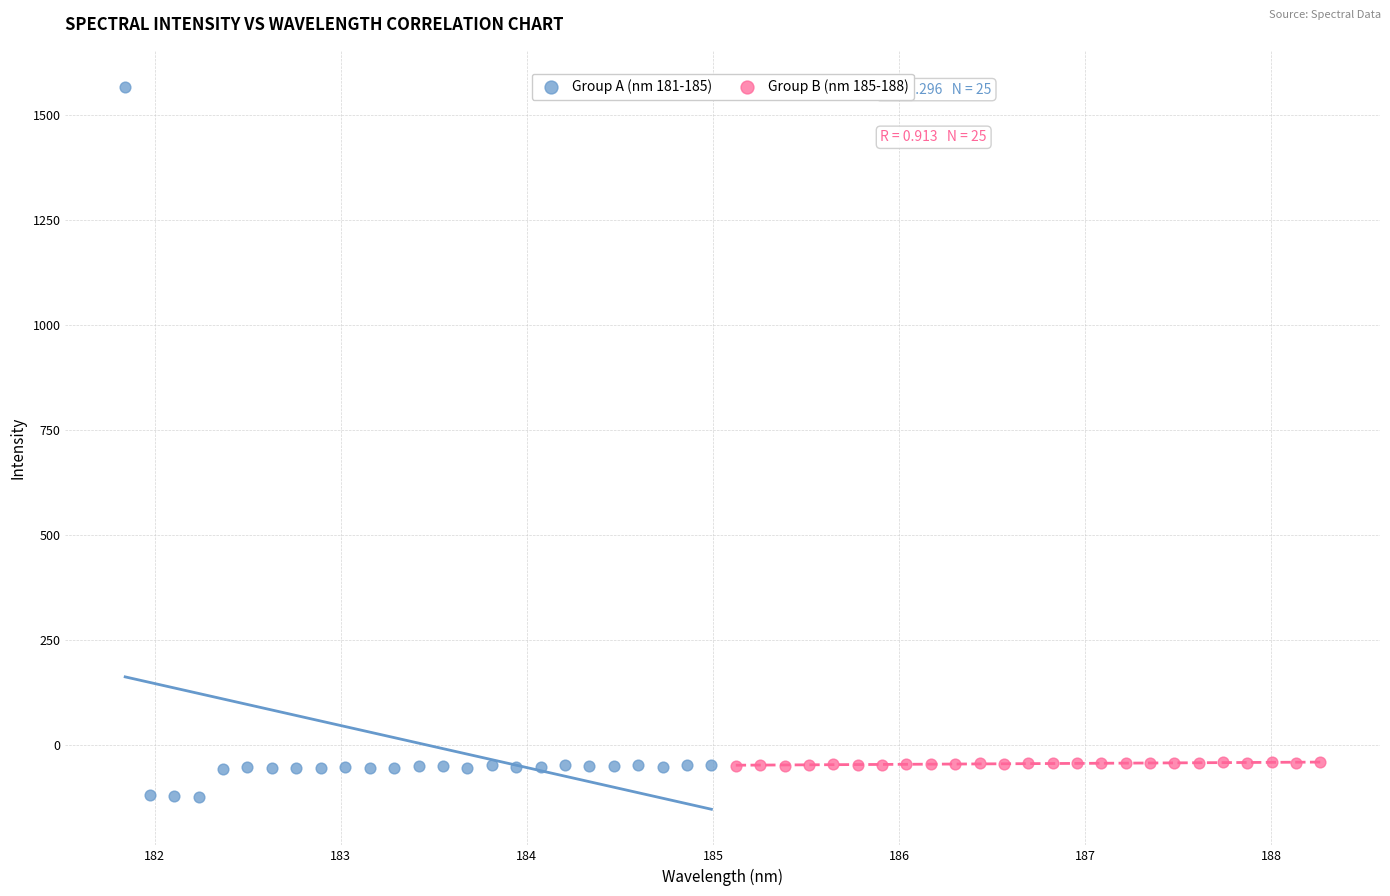

Which series contains the highest Y value?

Group A (nm 181-185)